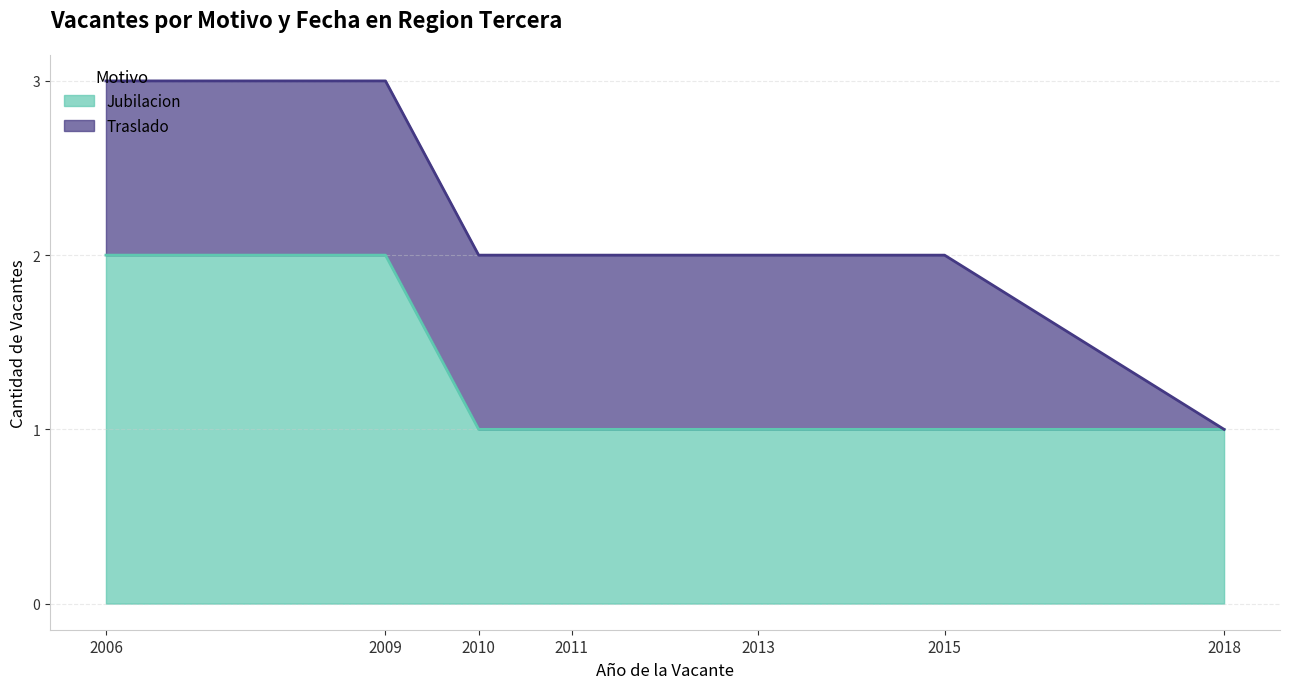

Rank the categories by value from highest to lowest.

2006, 2009, 2010, 2011, 2013, 2015, 2018